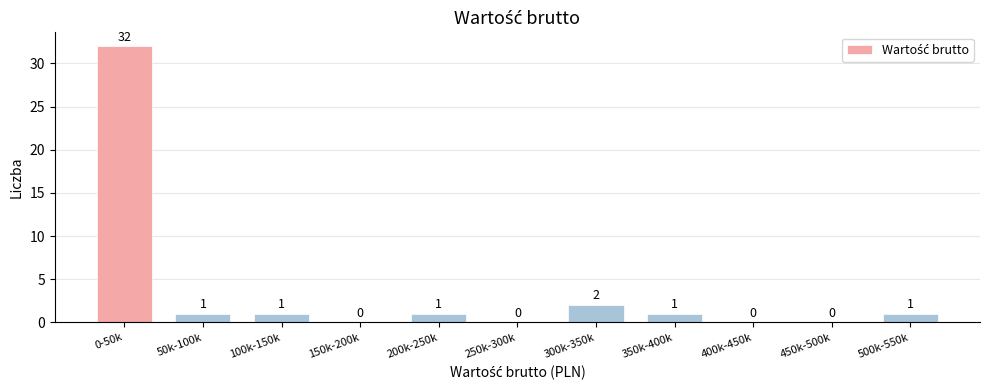

Reading left to right, what are all the values shown in this chart?

0-50k=32	50k-100k=1	100k-150k=1	150k-200k=0	200k-250k=1	250k-300k=0	300k-350k=2	350k-400k=1	400k-450k=0	450k-500k=0	500k-550k=1